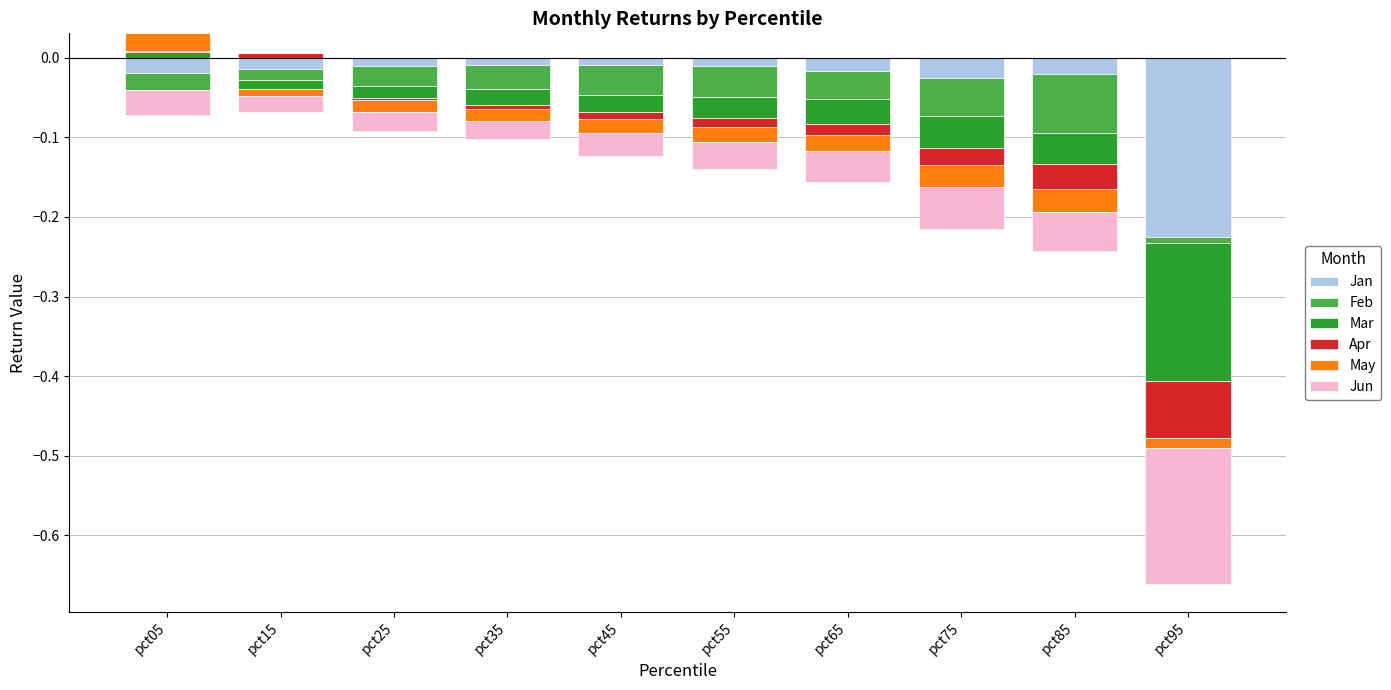

Is it true that May equals 0.0 at pct25?

True